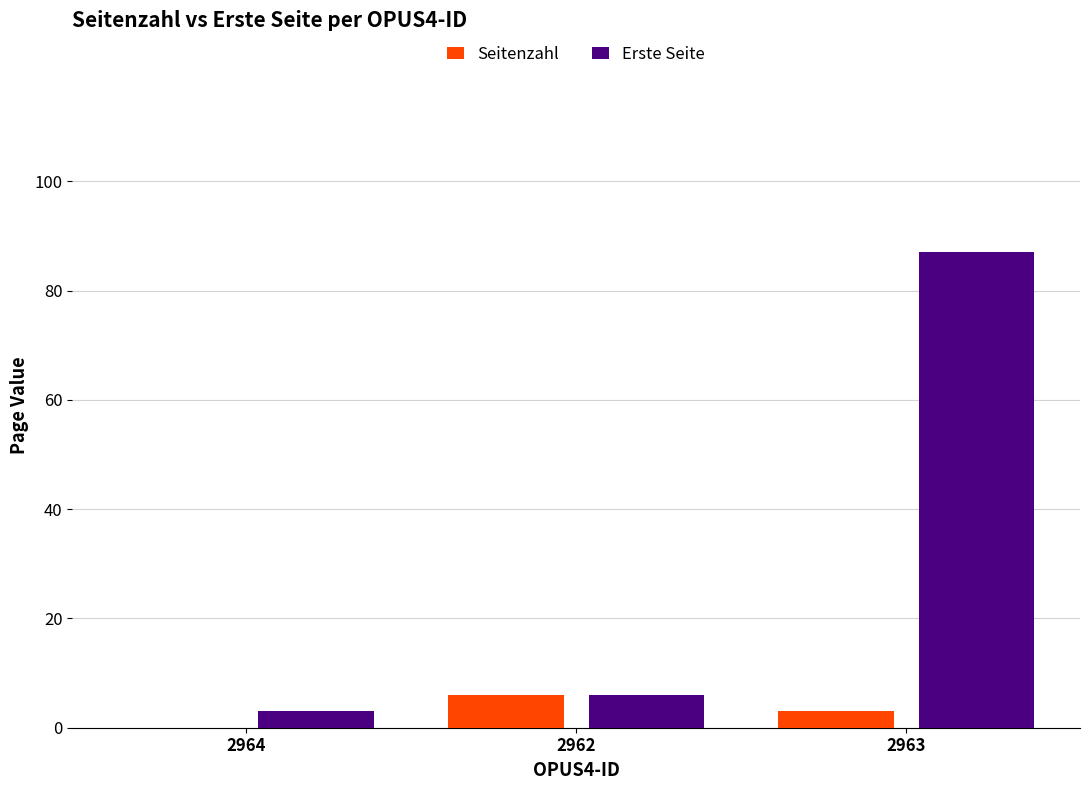

Is the value of Seitenzahl at 2964 greater than the value of Erste Seite at 2962?

No